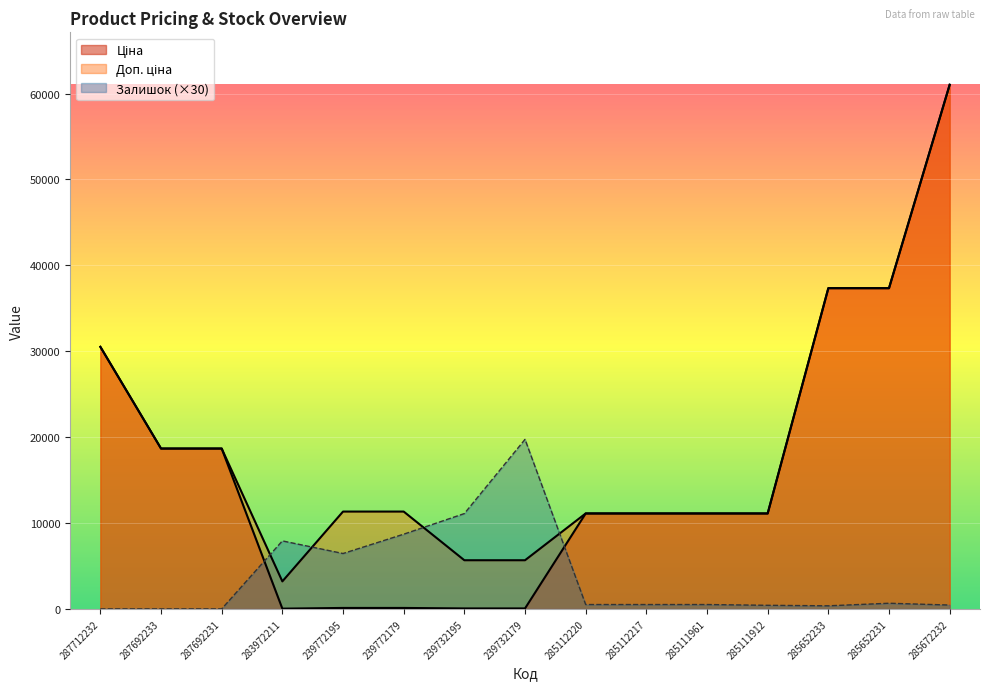

How many lines are shown in the chart?

3